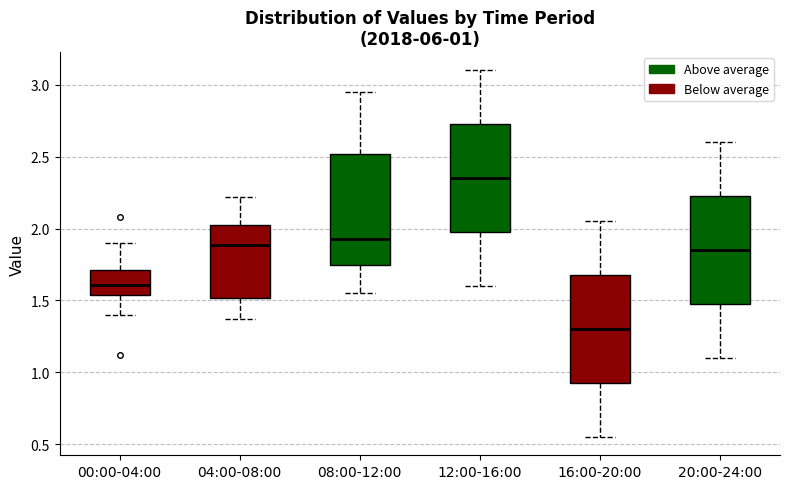

Which box's median line is the lowest?

16:00-20:00